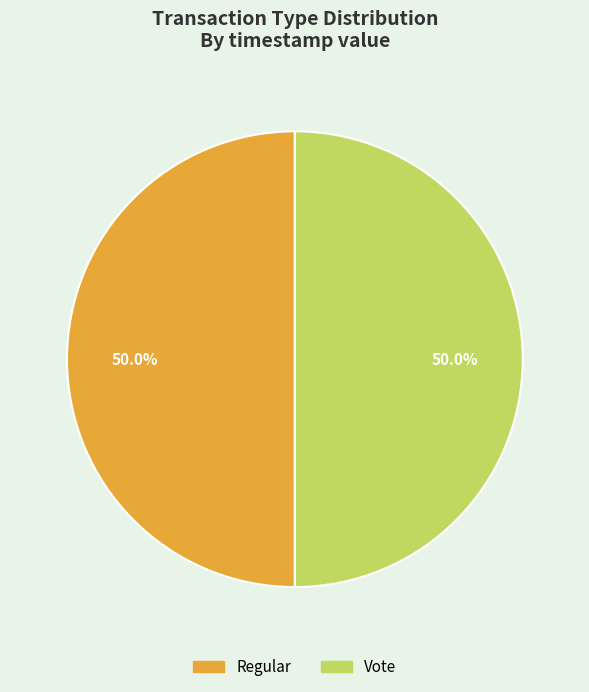

Is the sum of Regular and Vote greater than half?

Yes